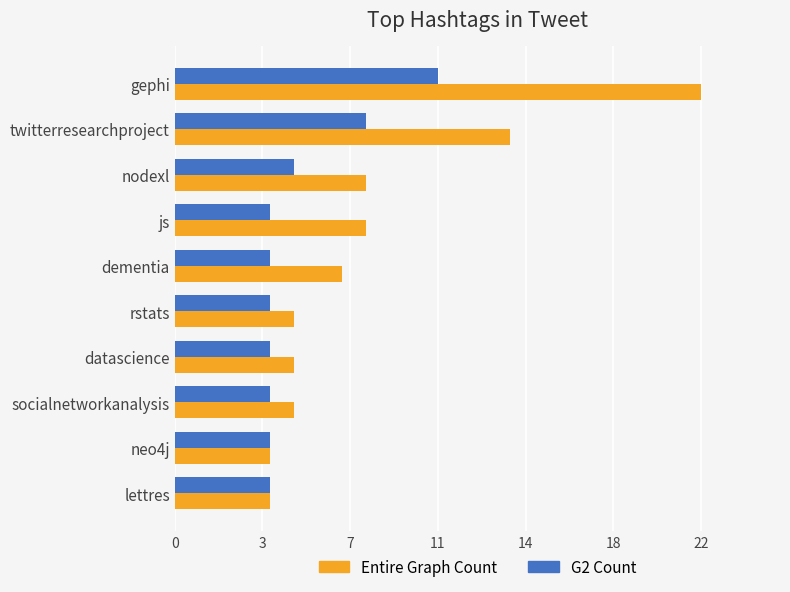

What are all the series names shown in the legend?

Entire Graph Count, G2 Count